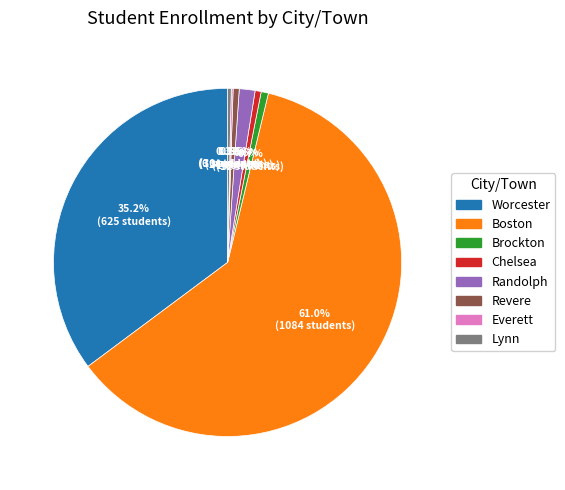

To the nearest percent, what is the average slice percentage?

12%